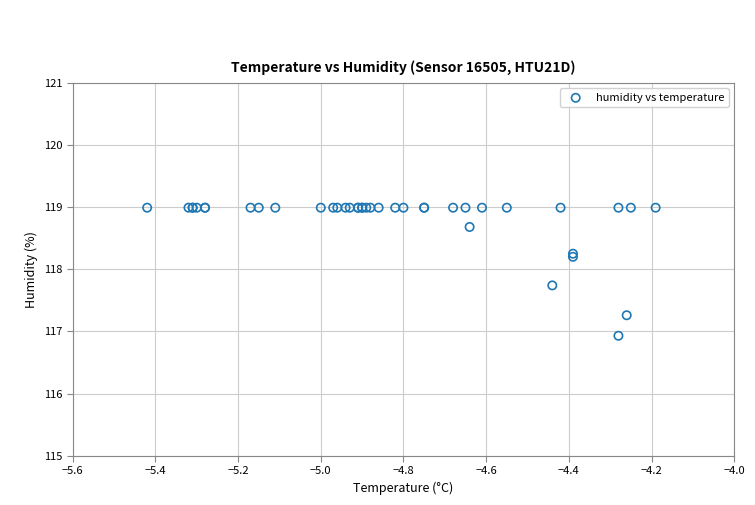

What Y value in the scatter plot is closest to 117?

116.9